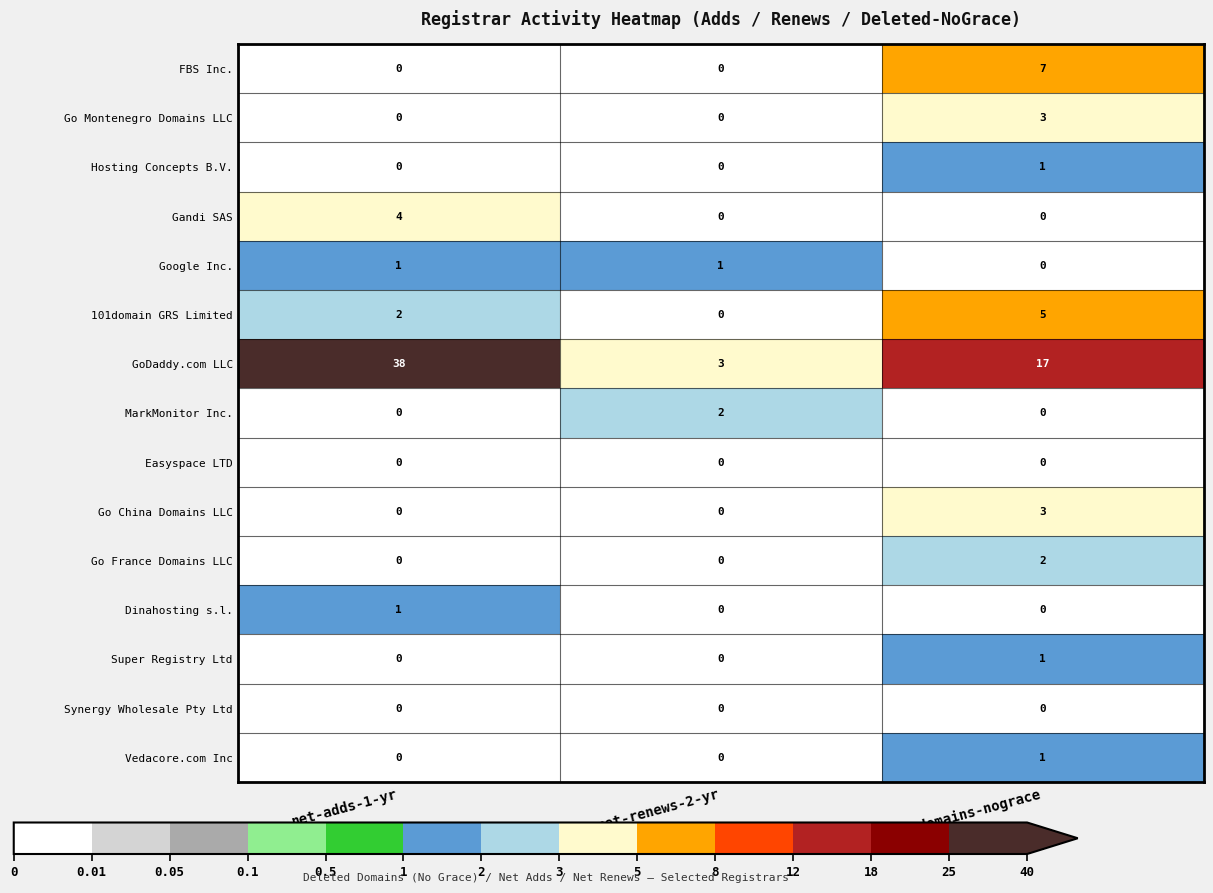

What is the maximum value shown in the chart?

38